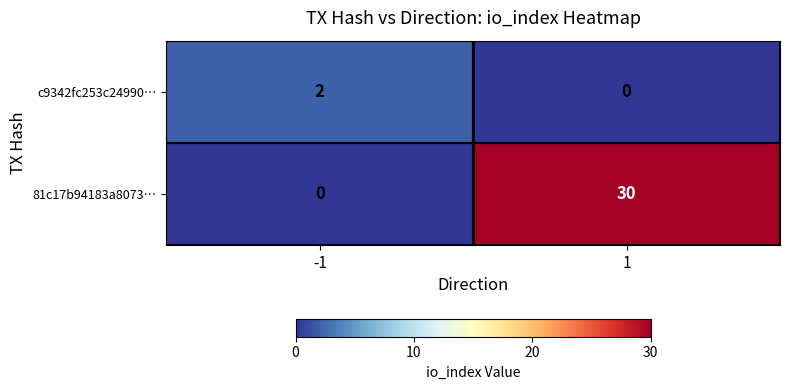

How many data points does each series have?

2